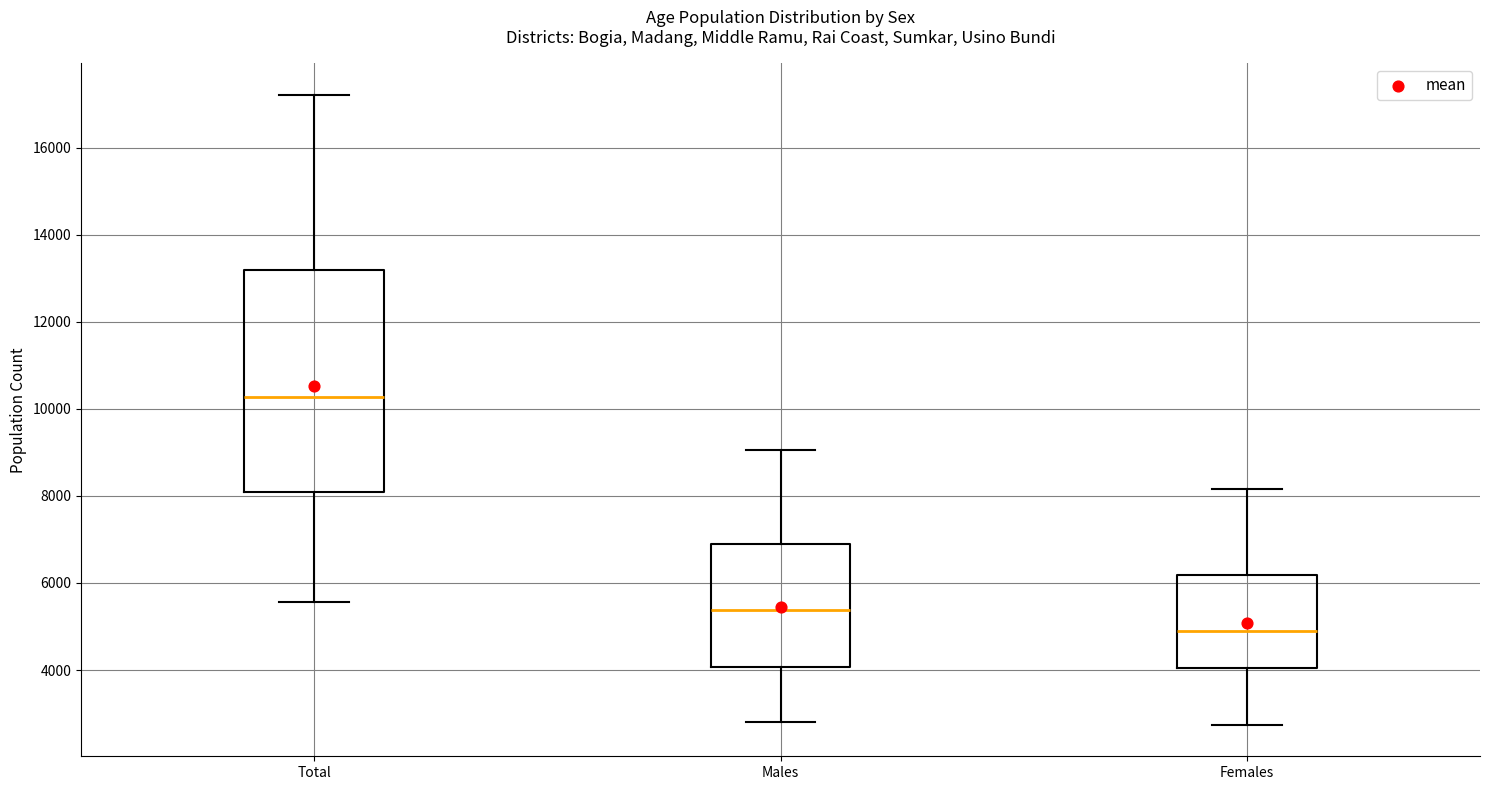

Reading left to right, transcribe this box plot: for each box, give where its median line is, the range the box spans, and where its two whiskers end, as read against the y-axis. The values are not printed on the chart, so give them approximately, as read against the axis.

Total: median 10200, box 8000 to 13200, whiskers 5600 to 17200
Males: median 5400, box 4000 to 6800, whiskers 2800 to 9000
Females: median 4800, box 4000 to 6200, whiskers 2800 to 8200